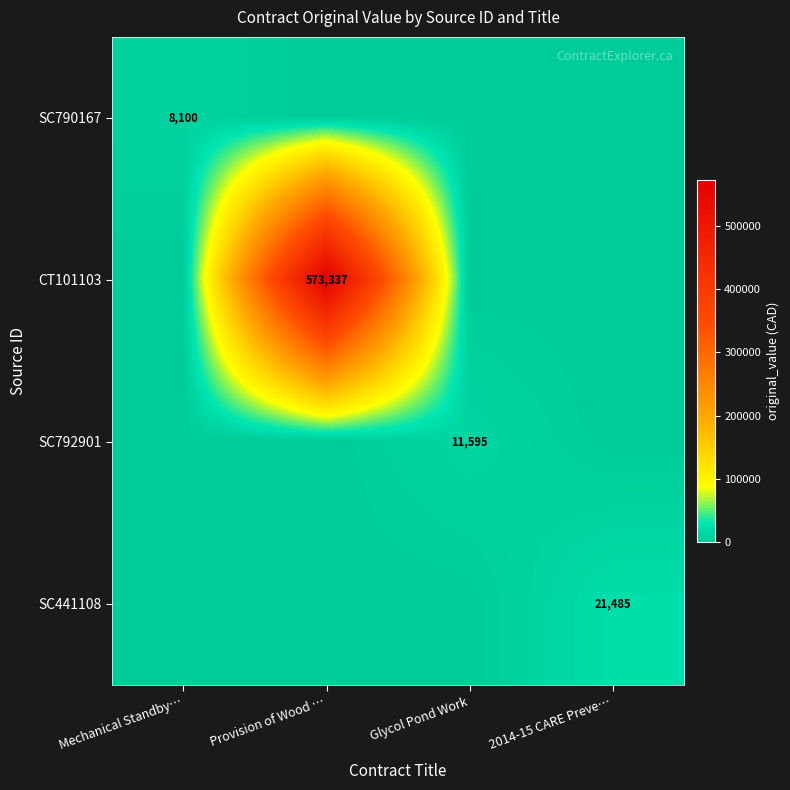

The SC790167 series shows 12679 at Mechanical Standby…. True or false?

False